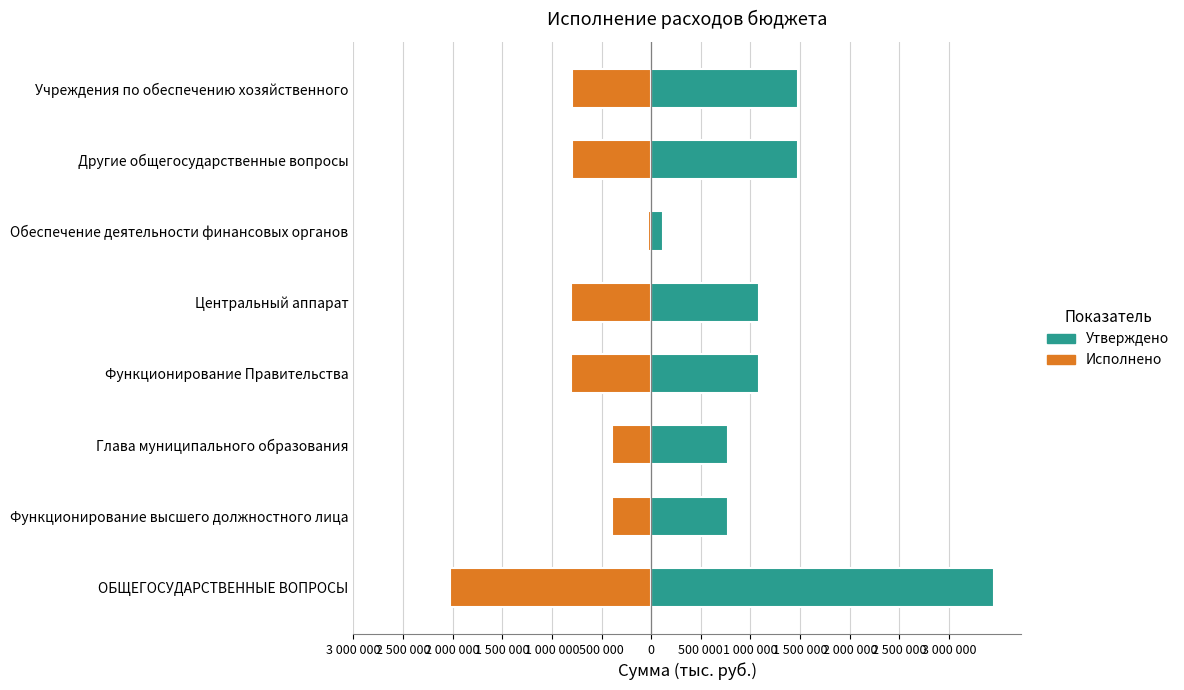

What is the sum of all Исполнено (отриц.) values?

-6059322.8